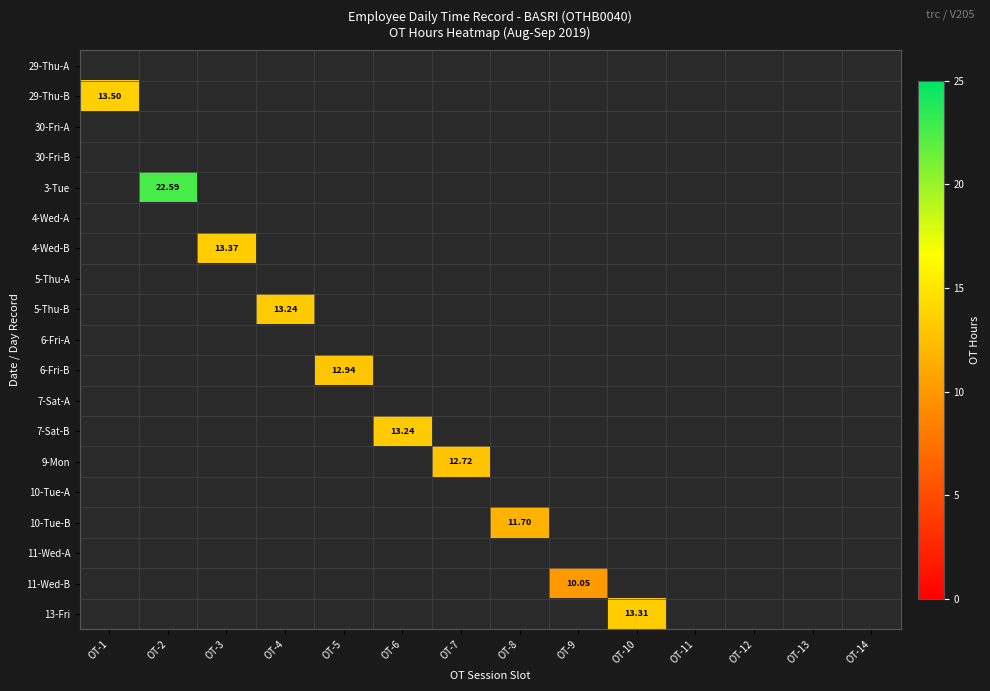

The value of 7-Sat-B at OT-6 is 13.2. True or false?

True